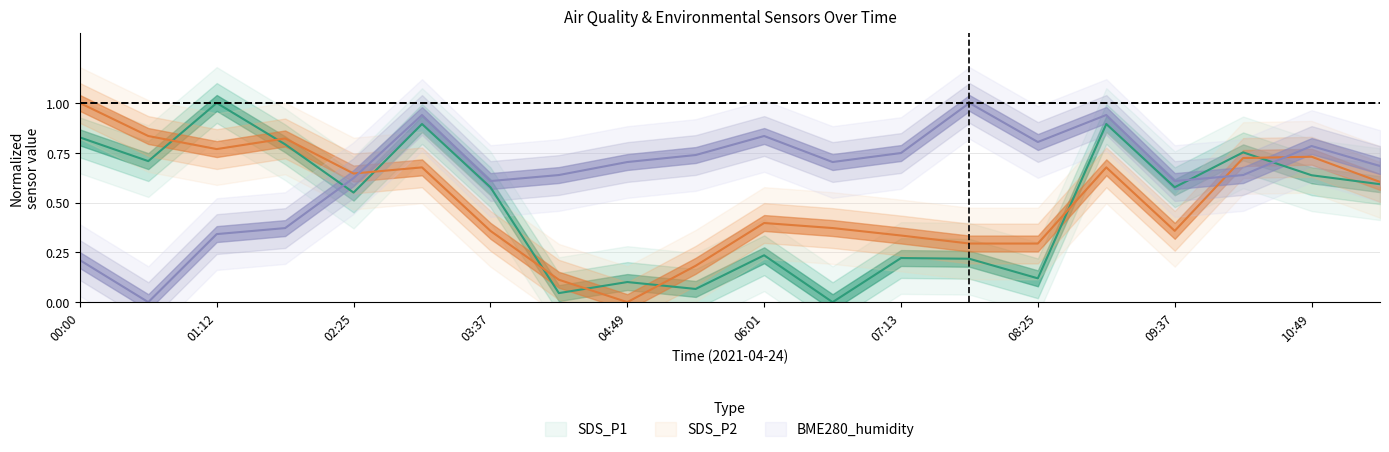

How many intersections are there between BME280_humidity and SDS_P1?

3